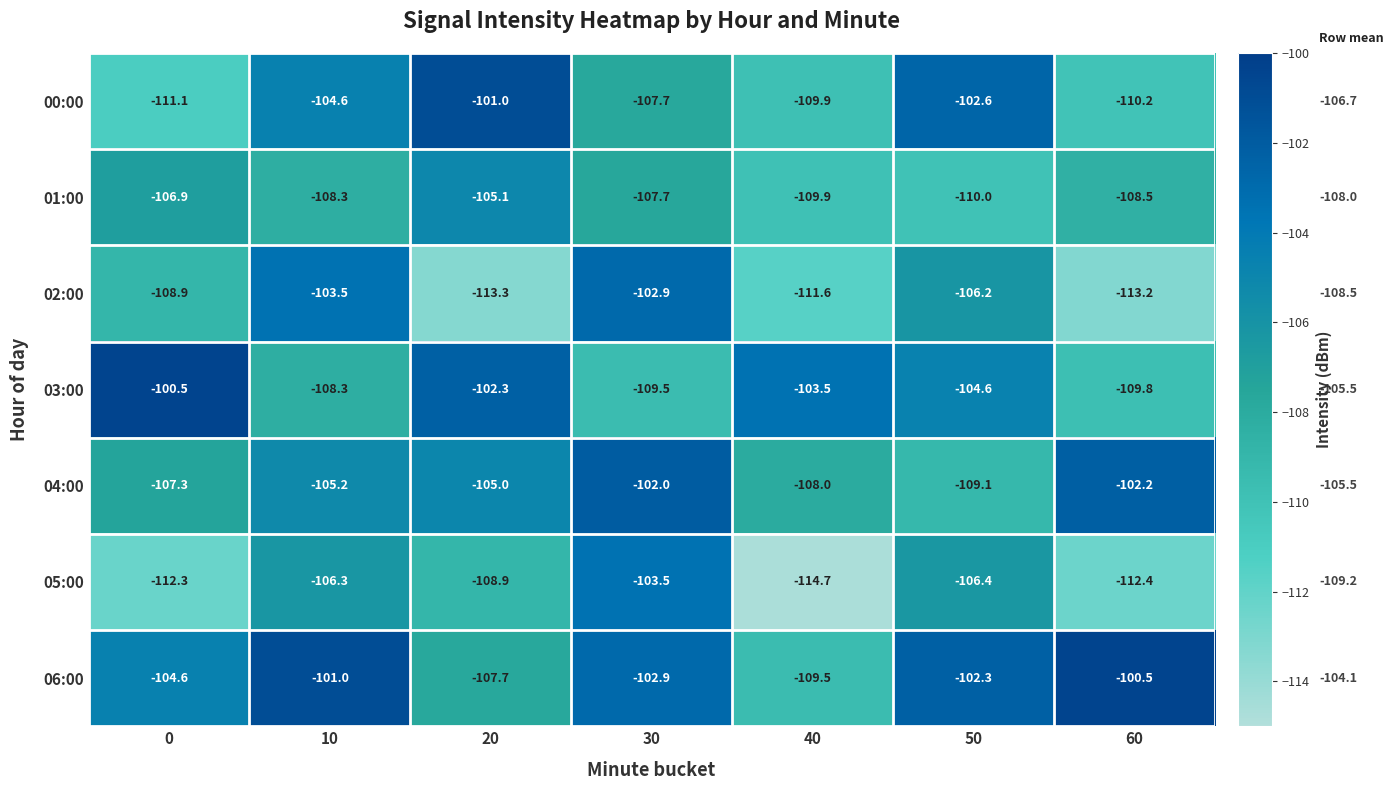

Count the number of data series in this chart.

7